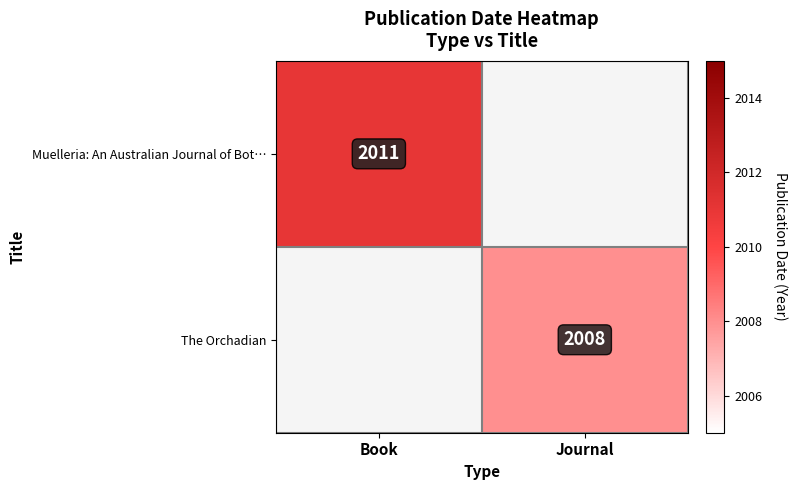

True or false: Muelleria: An Australian Journal of Bot… has a value of 2011 at Book.

True